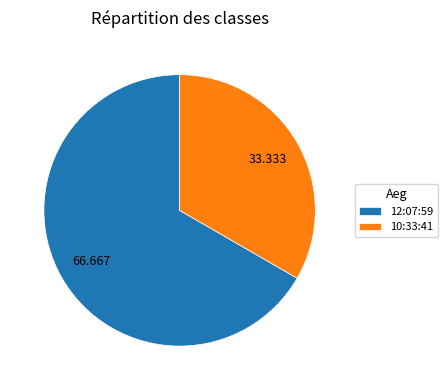

Rank the categories by value from lowest to highest.

10:33:41, 12:07:59